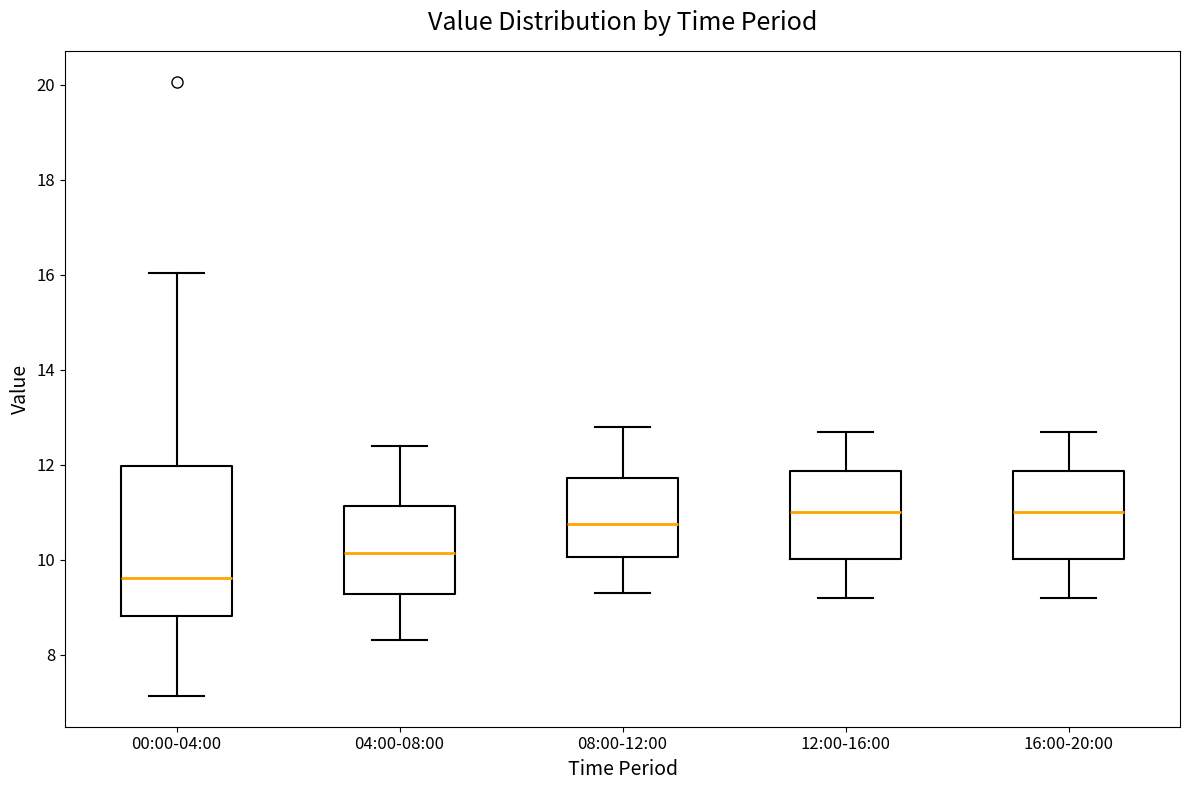

Where is the lower edge of the box for 12:00-16:00 on the y-axis? The values are not printed on the chart, so give them approximately, as read against the axis.

10.0